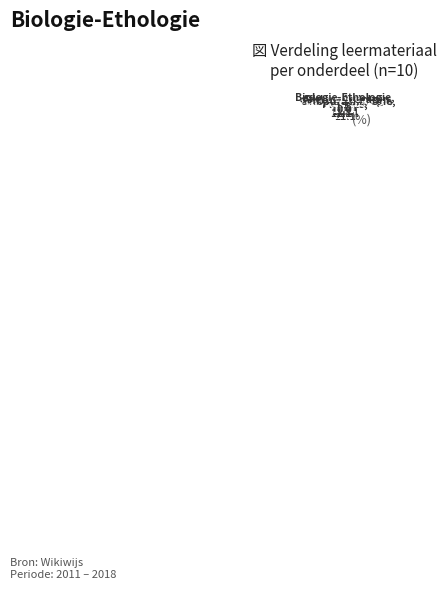

Is it true that Inleiding gedrag is 11% of the pie?

True